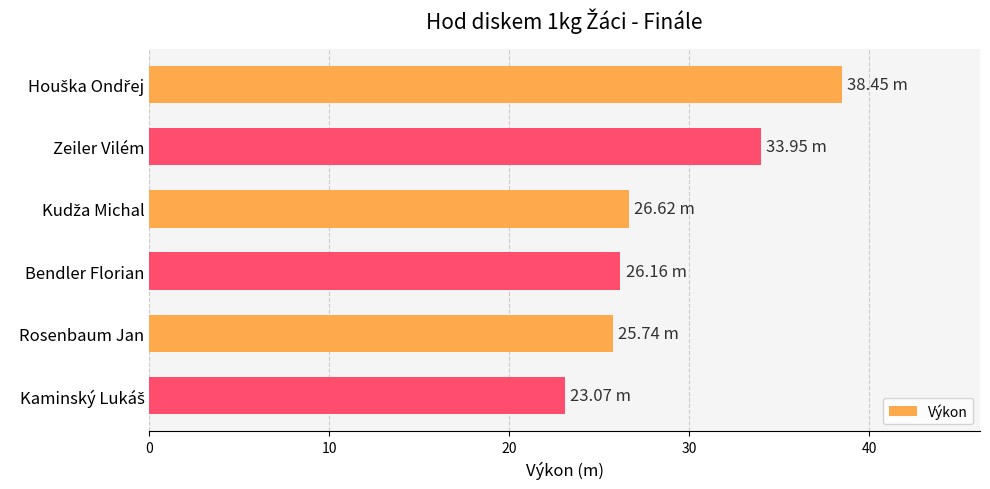

What is the label of the 2nd bar from the bottom?

Rosenbaum Jan